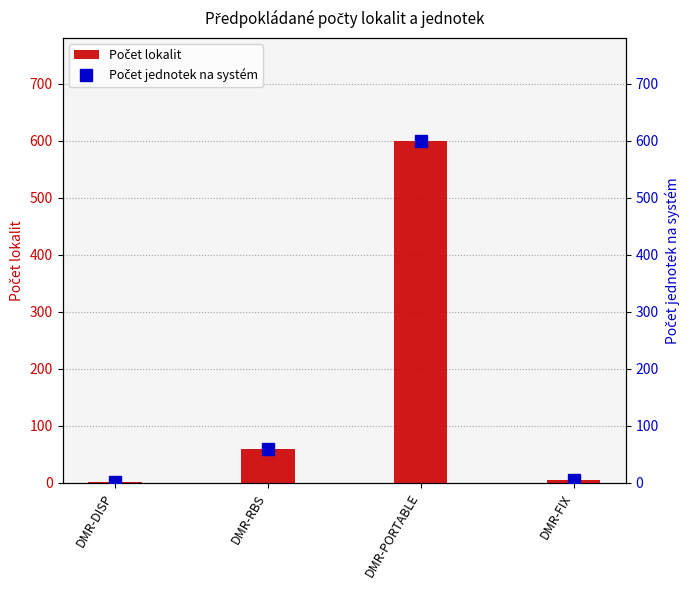

At how many categories does at least one series exceed 238?

1